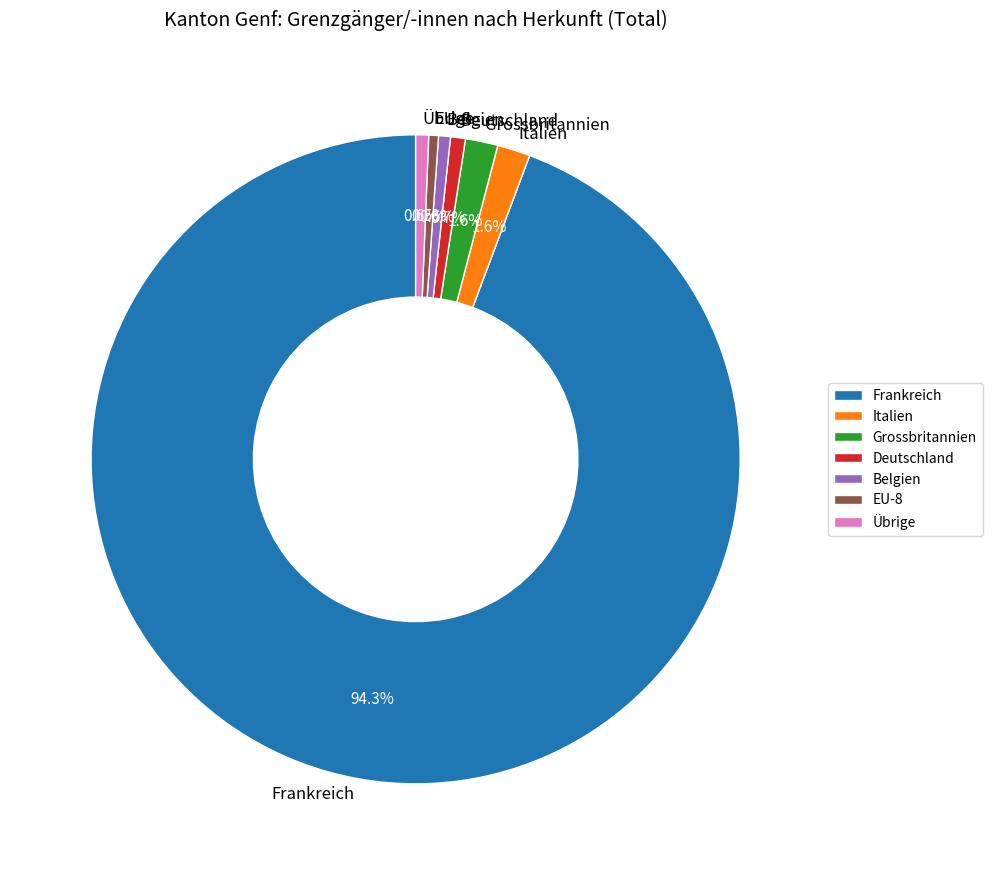

What is the majority slice?

Frankreich